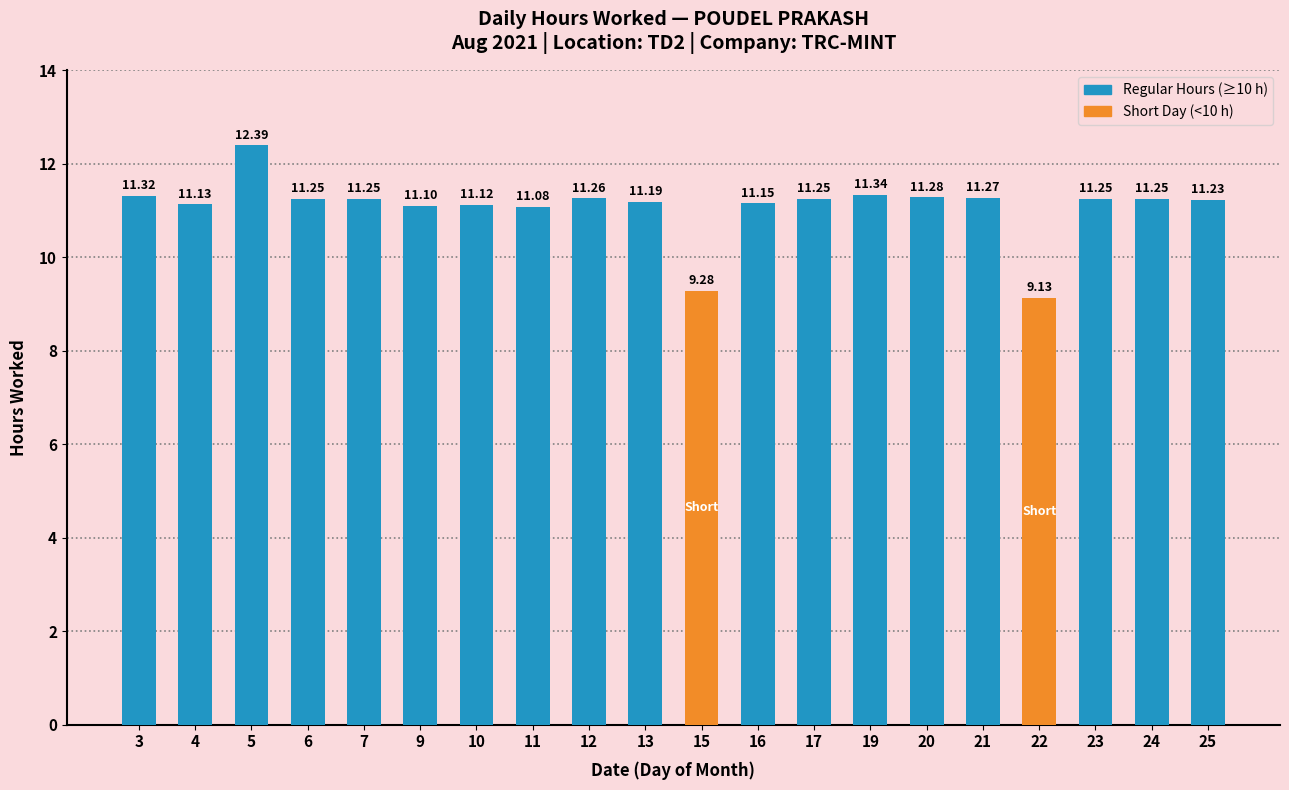

At which label is the value closest to 10?

15